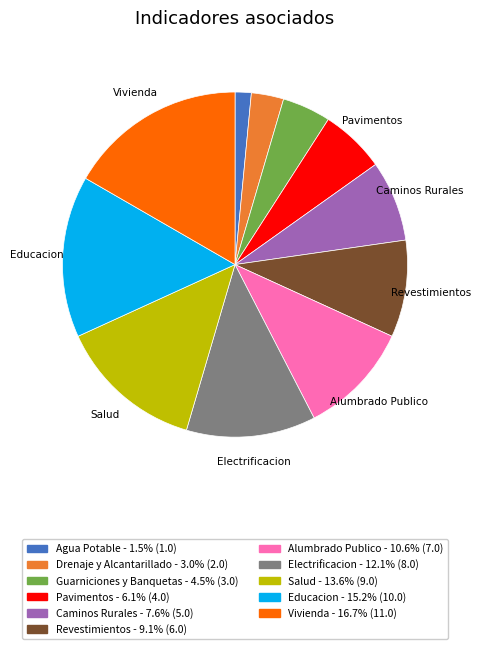

Rank the categories by value from highest to lowest.

Vivienda, Educacion, Salud, Electrificacion, Alumbrado Publico, Revestimientos, Caminos Rurales, Pavimentos, Guarniciones y Banquetas, Drenaje y Alcantarillado, Agua Potable